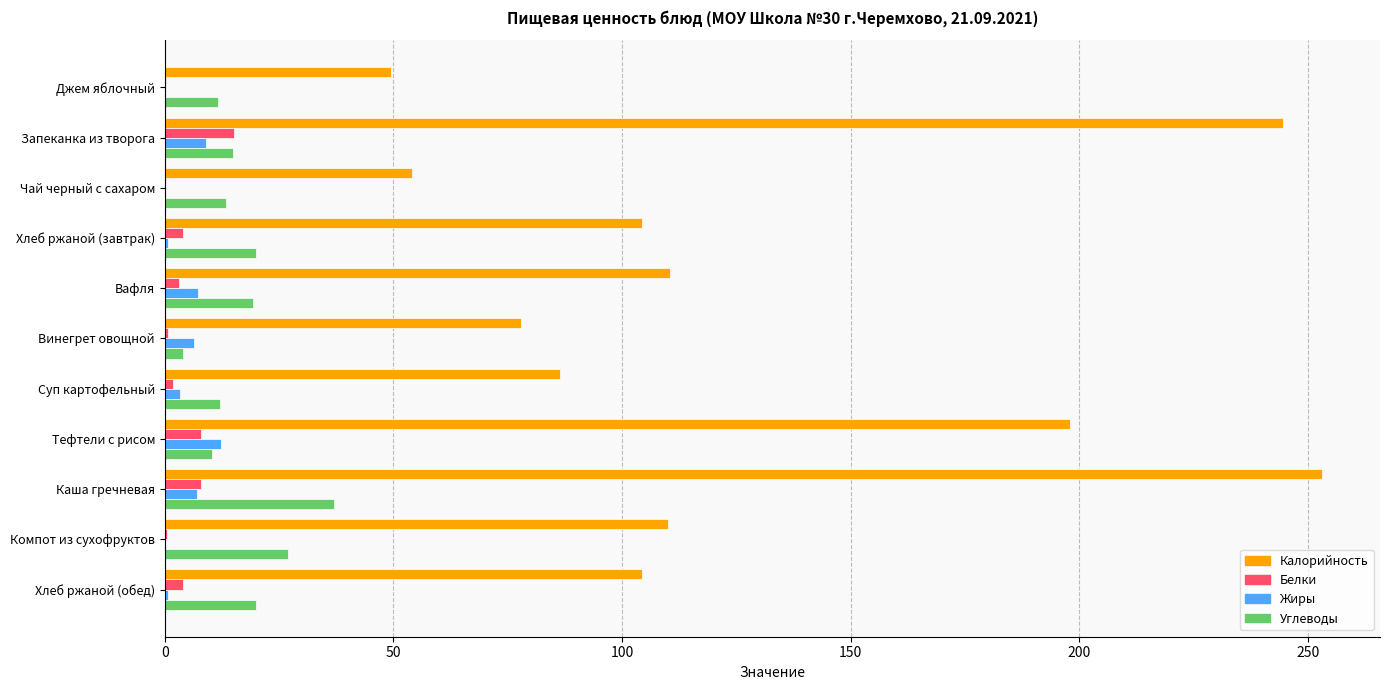

Between Джем яблочный and Хлеб ржаной (завтрак), which series saw the biggest shift?

Калорийность